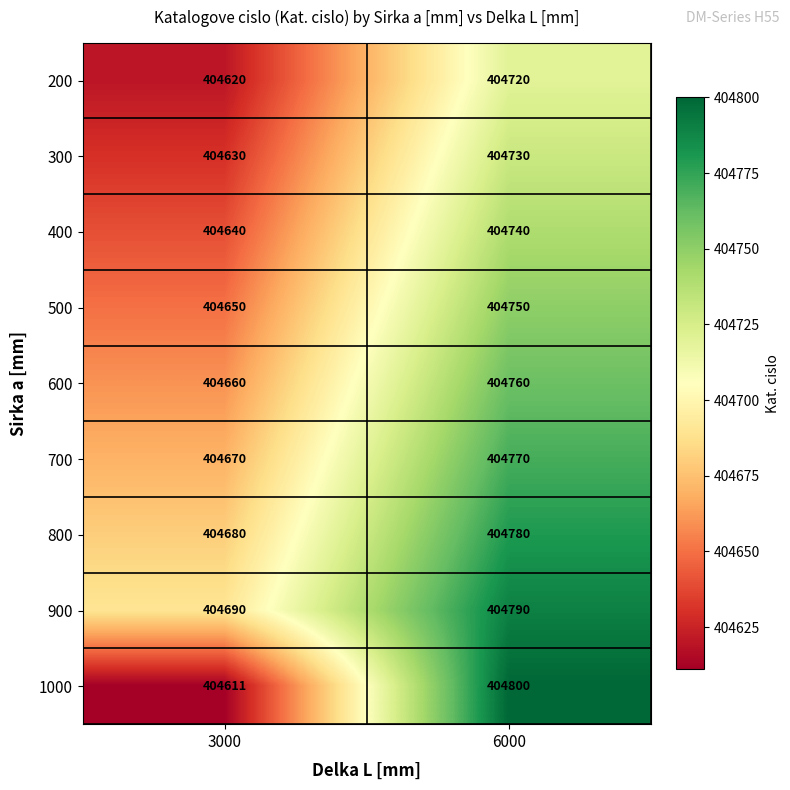

Reading left to right, transcribe all the data shown in this chart.

200: 404620	404720
300: 404630	404730
400: 404640	404740
500: 404650	404750
600: 404660	404760
700: 404670	404770
800: 404680	404780
900: 404690	404790
1000: 404611	404800